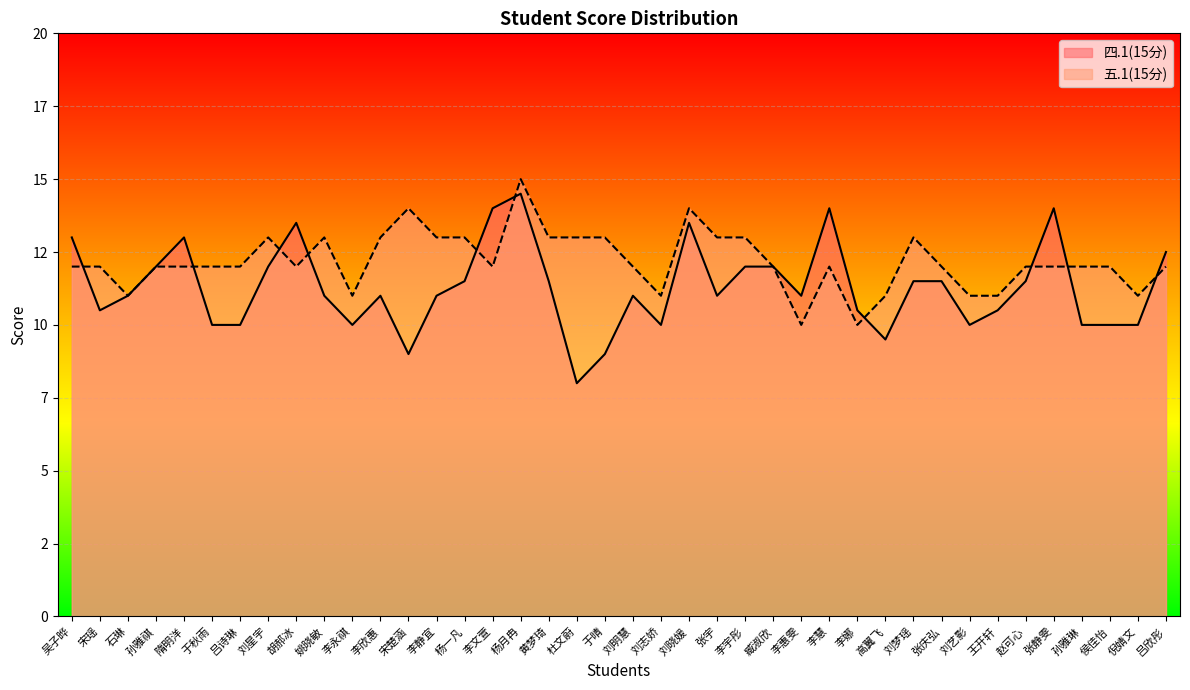

What is the greatest value displayed?

15.0